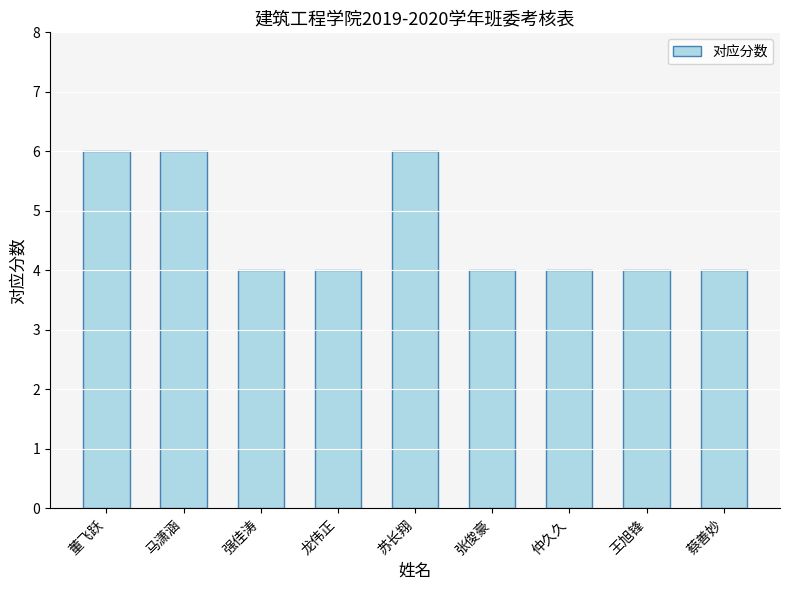

Reading right to left, transcribe all the data shown in this chart.

4	4	4	4	6	4	4	6	6